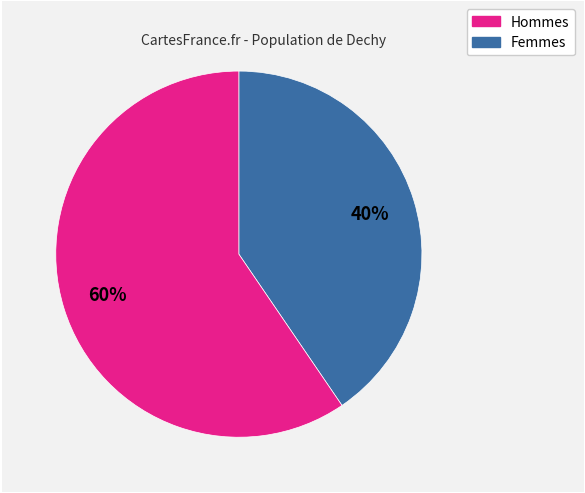

To the nearest percent, what is the average slice percentage?

50%